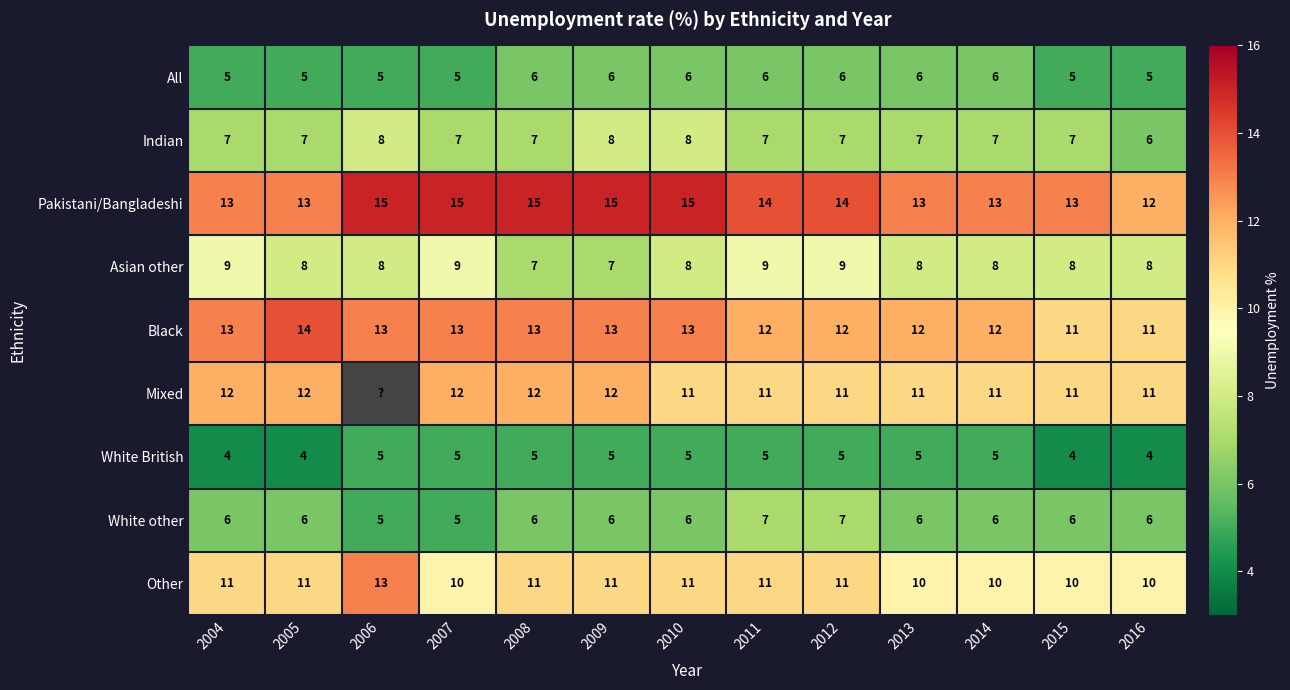

What is the approximate value of Indian at 2005?

7